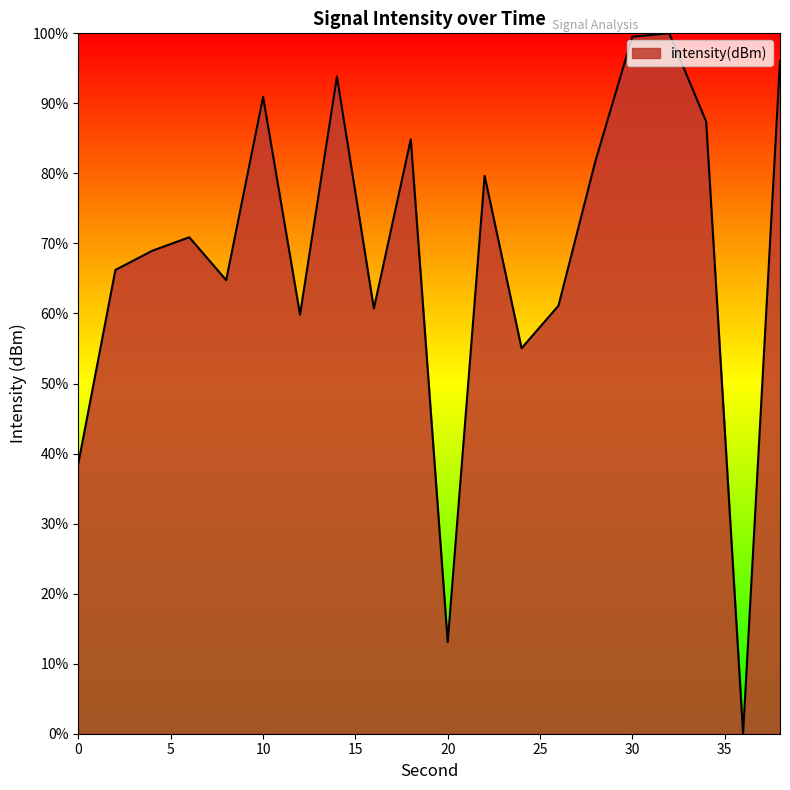

What is the maximum value shown in the chart?

100.0